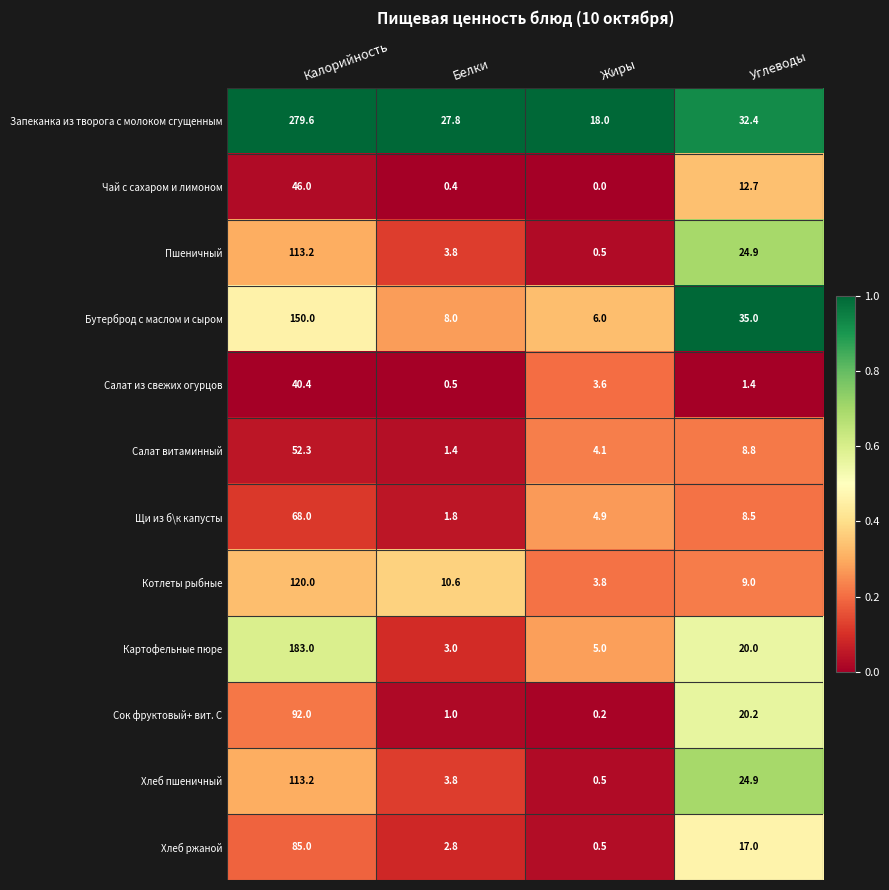

What is the minimum value for Котлеты рыбные?

3.8